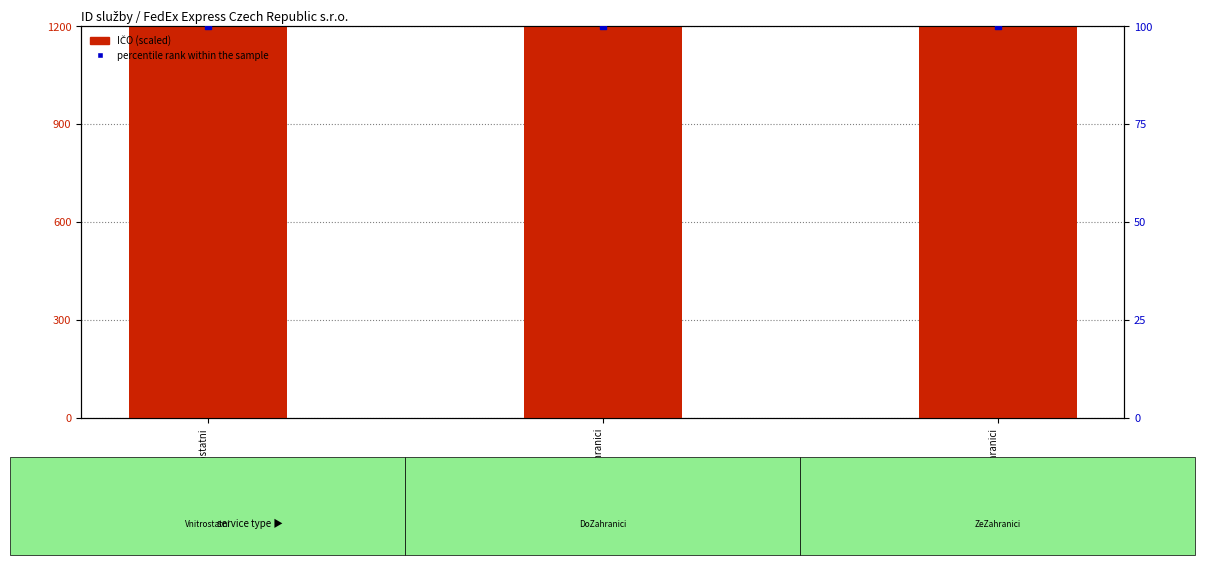

Which series has the widest spread of Y values?

IČO (scaled)